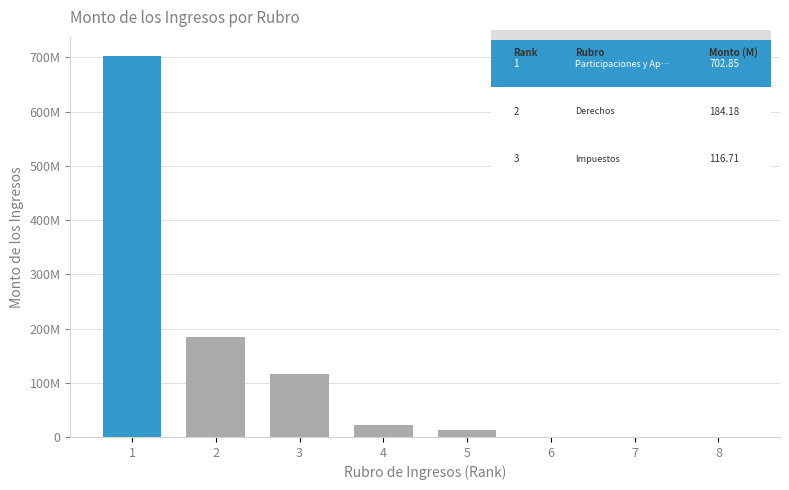

Where is the data nearest to the value 351423707?

2